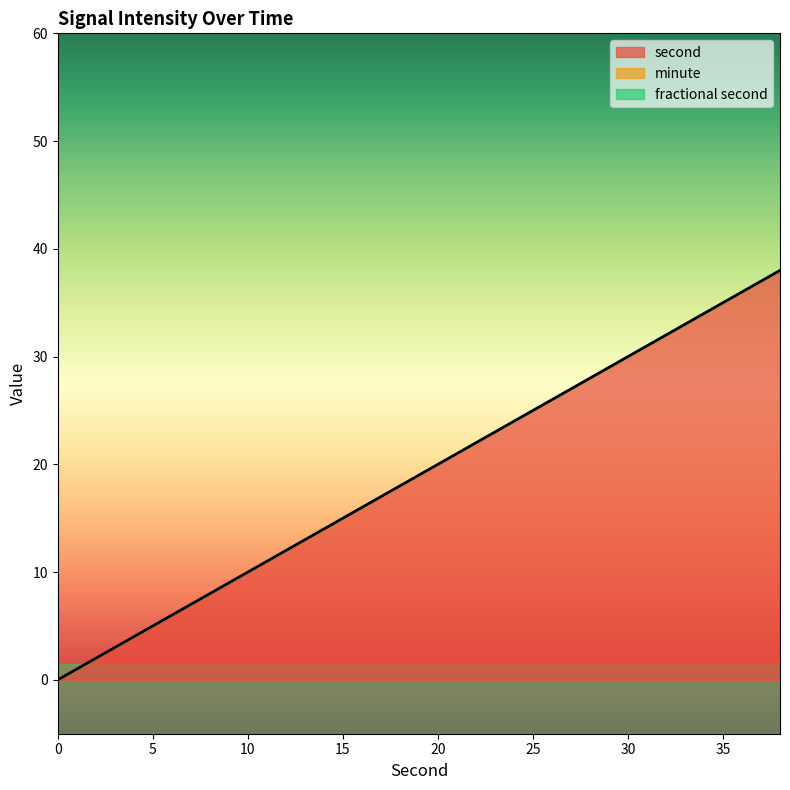

True or false: fractional second and minute intersect in this chart.

False